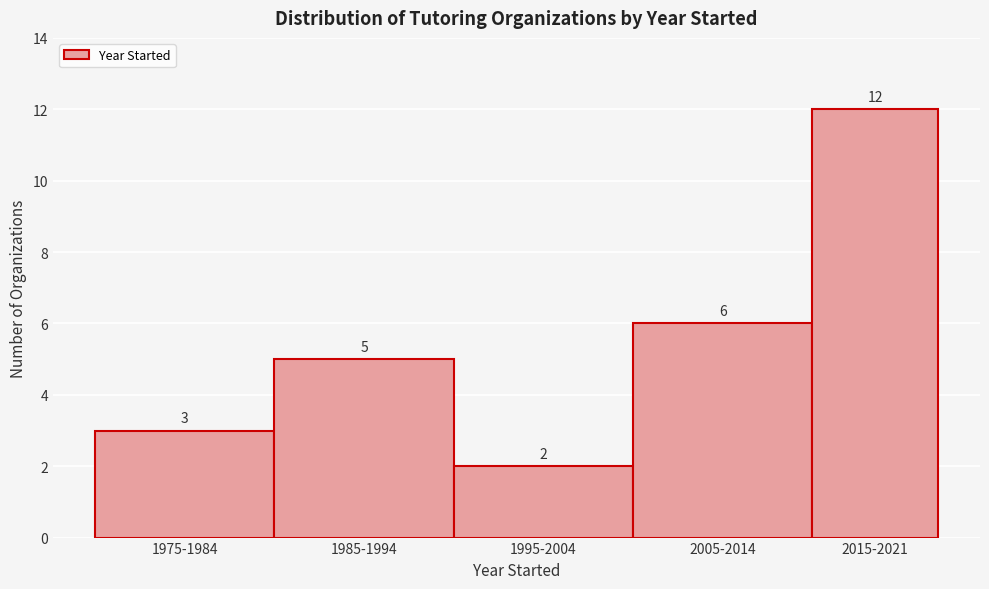

Reading left to right, what are all the values shown in this chart?

1975-1984=3	1985-1994=5	1995-2004=2	2005-2014=6	2015-2021=12